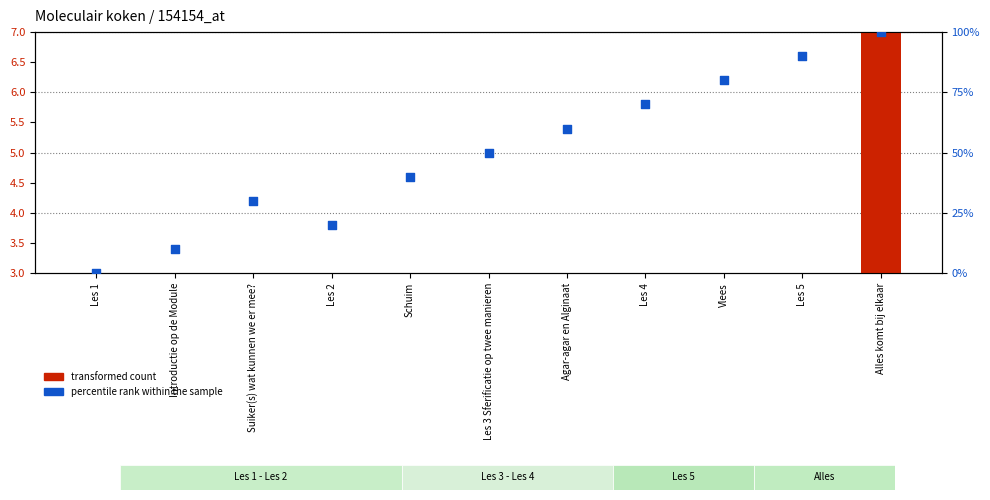

Which series has the largest Y range (max minus min)?

percentile rank within the sample